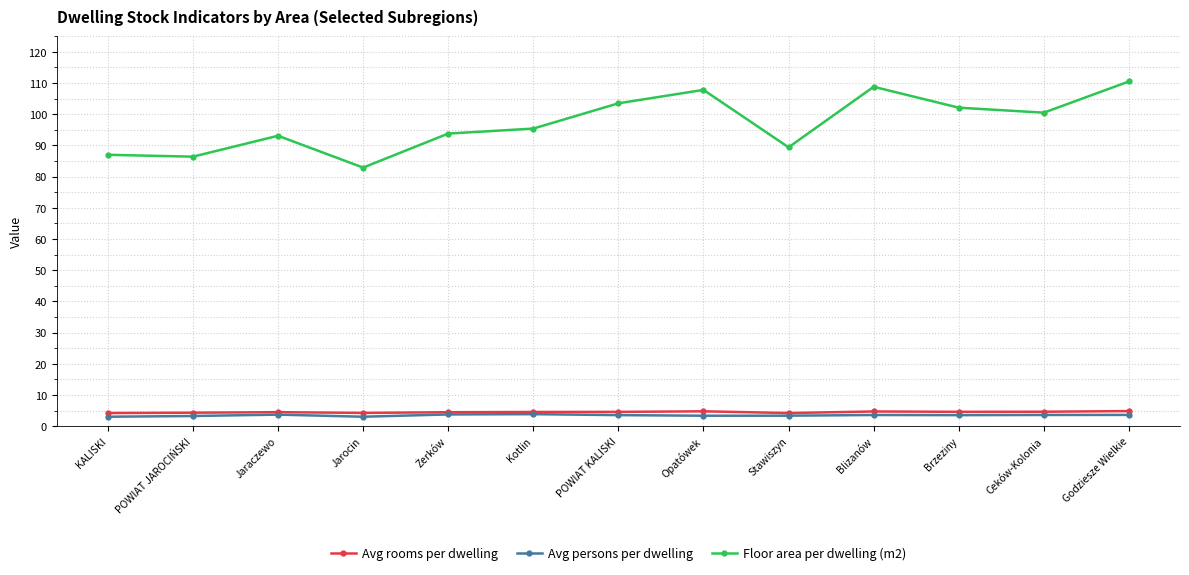

True or false: Floor area per dwelling (m2) has a value of 87.0 at KALISKI.

True